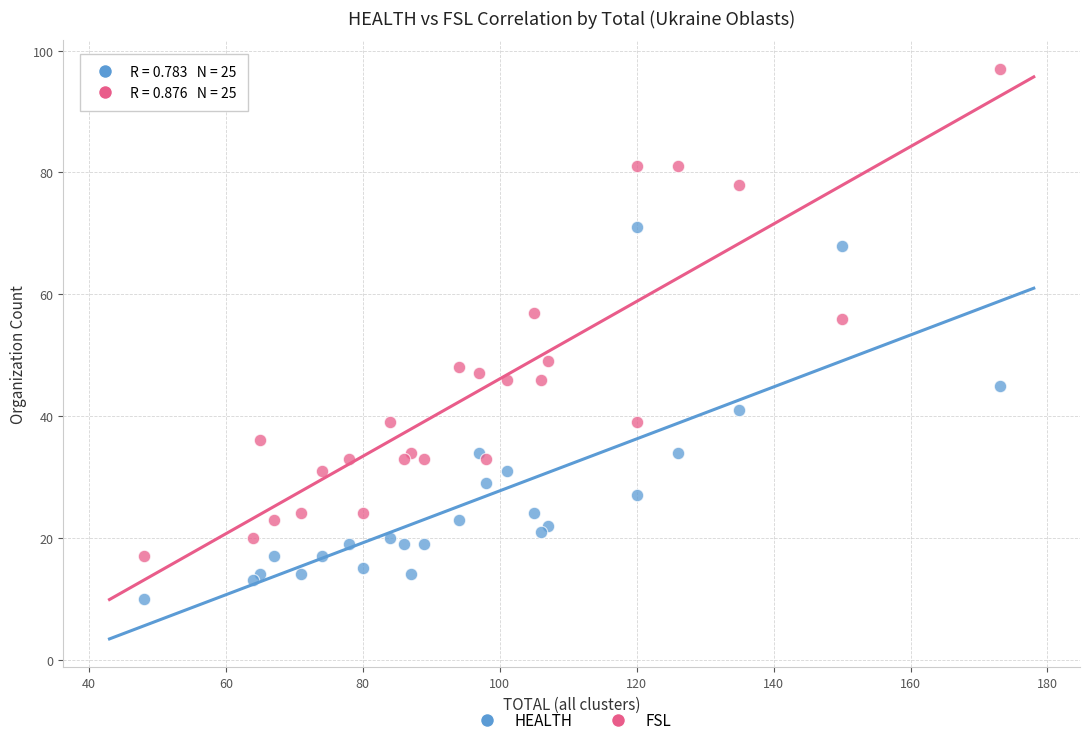

Which series has the widest spread of Y values?

FSL